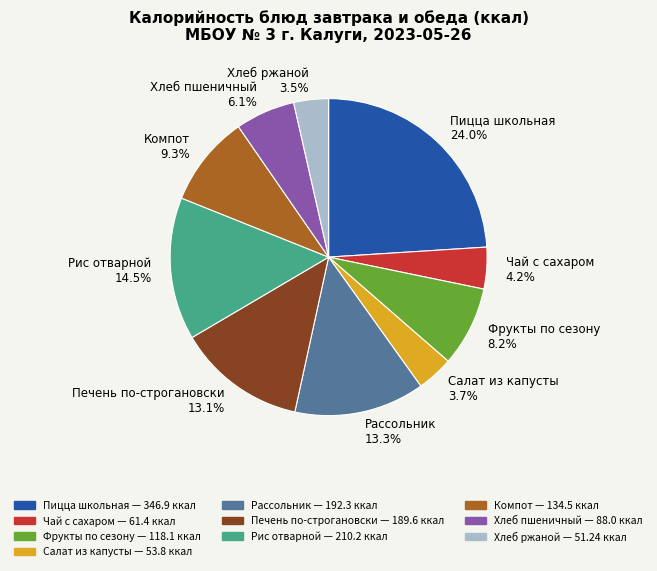

Approximately how many times larger is the value at Хлеб пшеничный compared to Рассольник?

0.5